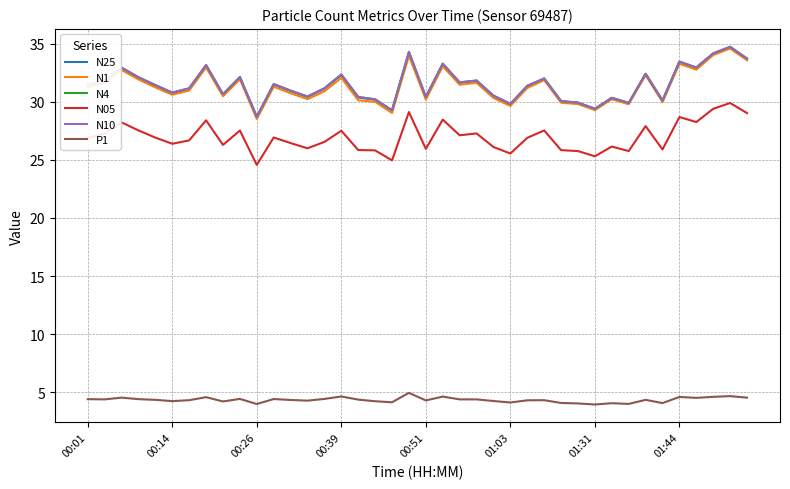

True or false: P1 and N1 cross at least once.

False